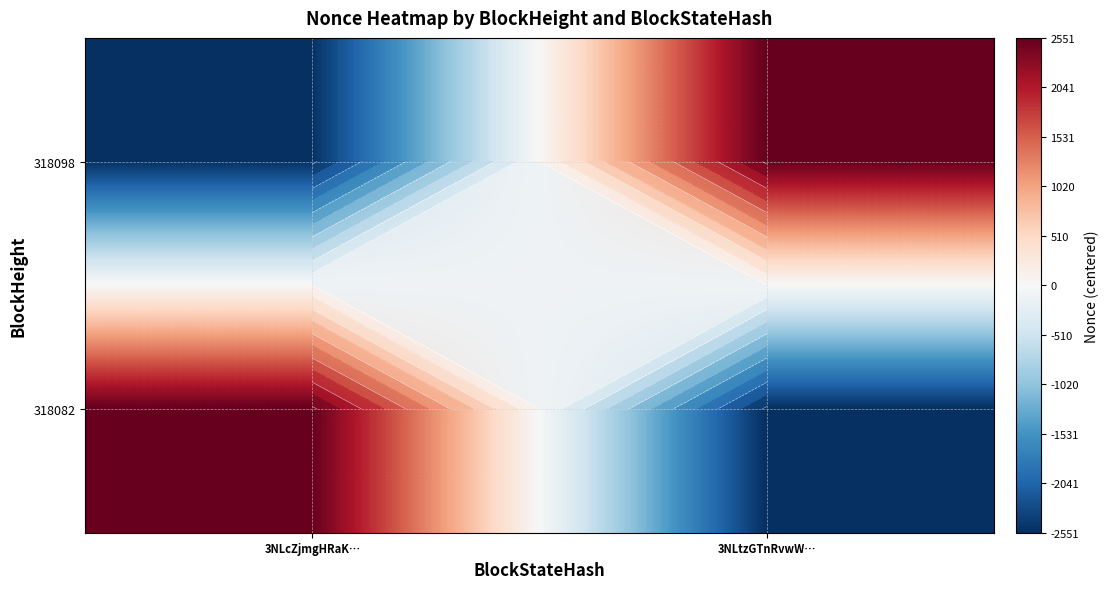

At 3NLcZjmgHRaK…, list the series in order from largest to smallest.

318082, 318098